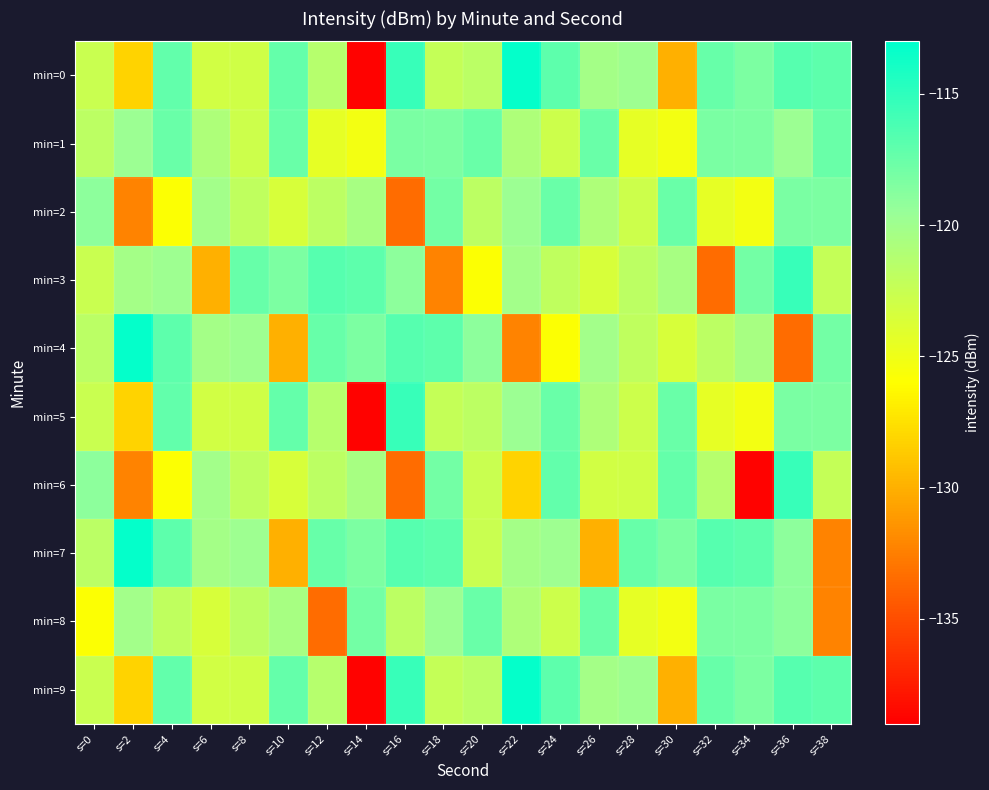

Which category has the highest value across all series?

s=22